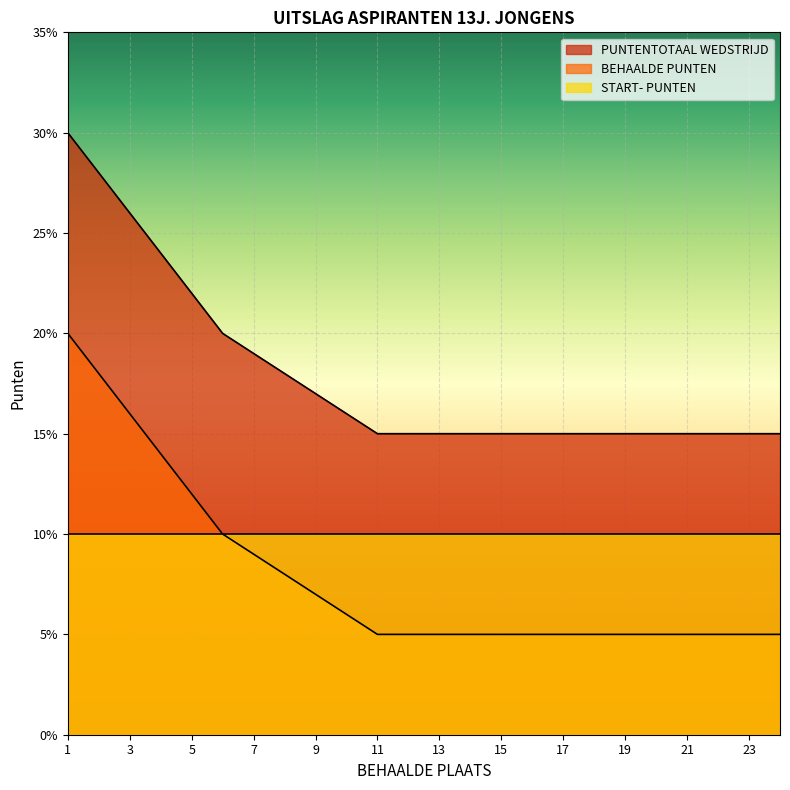

What is the total value across all series at 21?

30